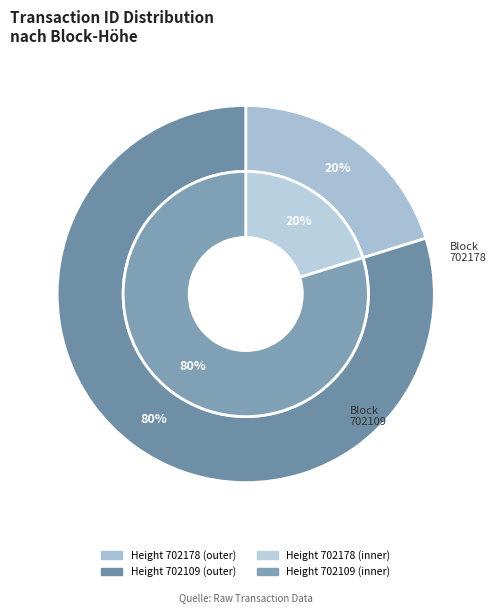

Does 702109 represent more than half of the total?

Yes